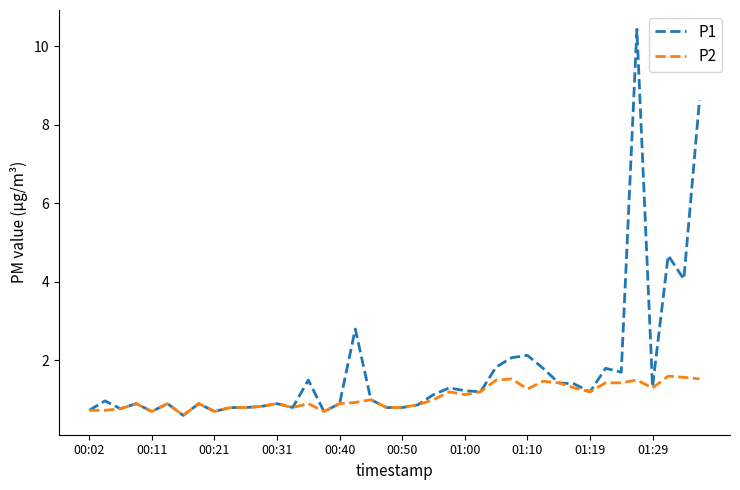

List the series in order of their peak value, highest first.

P1, P2